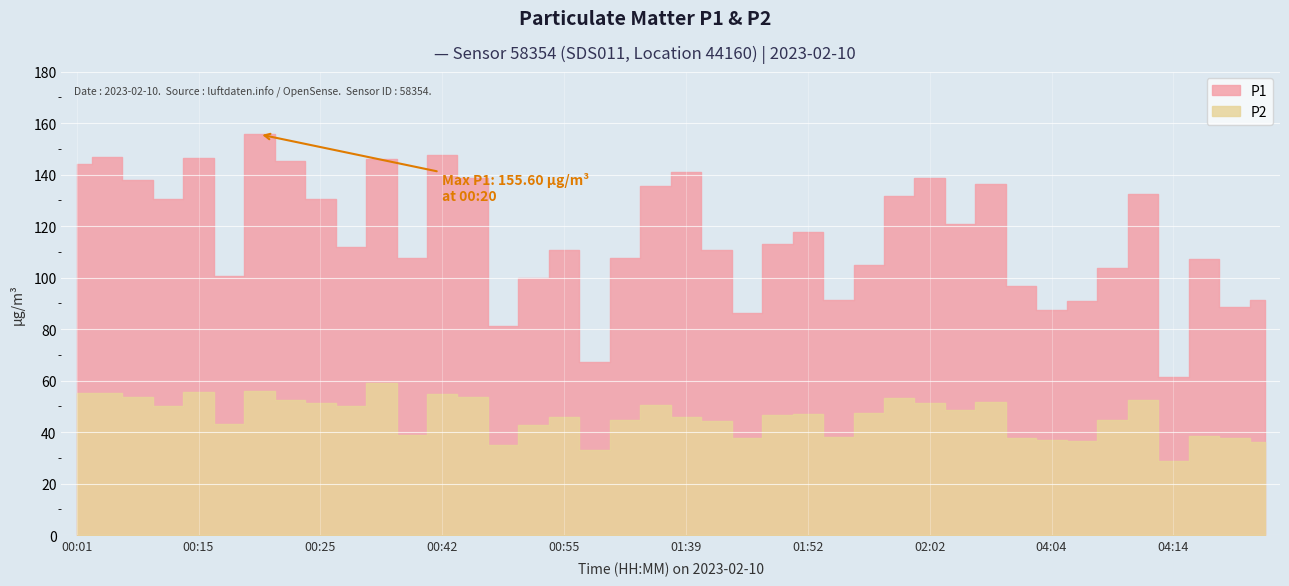

Rank the series by their maximum value, from lowest to highest.

P2, P1